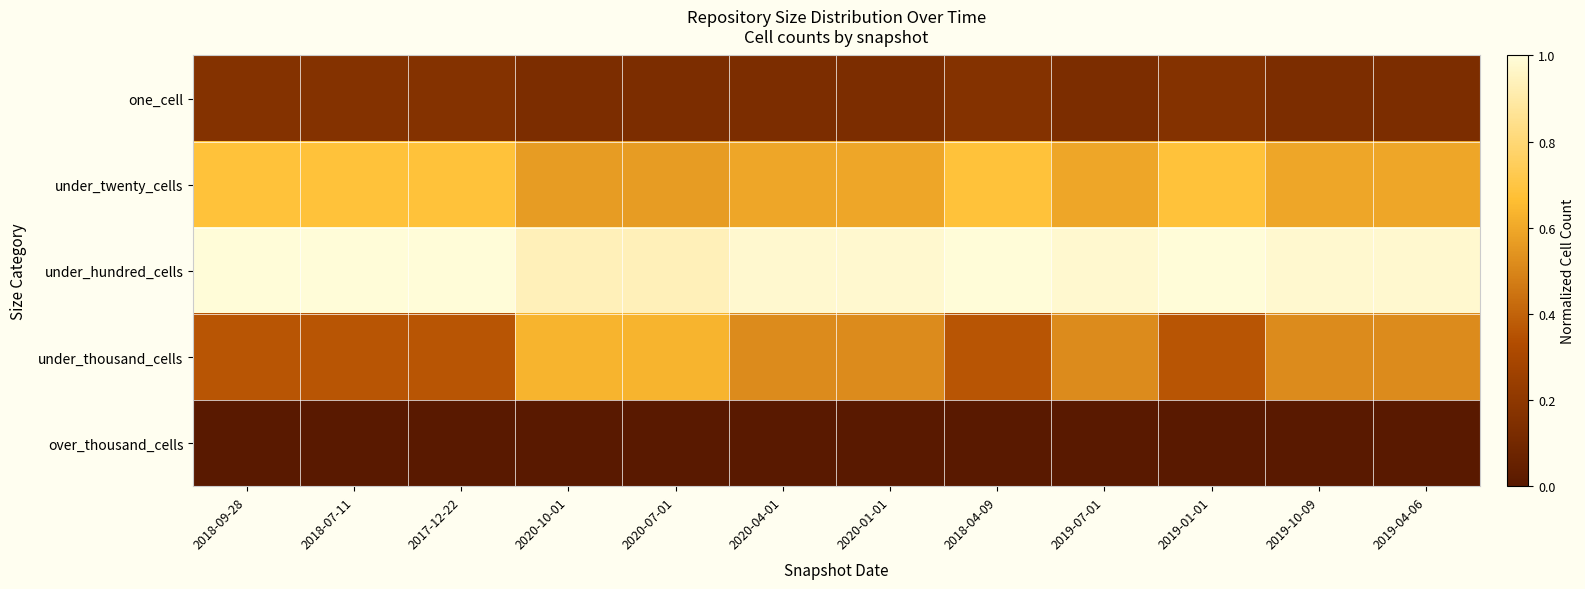

Reading left to right, list all the values displayed in this chart.

one_cell: 2018-09-28=0.2	2018-07-11=0.2	2017-12-22=0.2	2020-10-01=0.1	2020-07-01=0.1	2020-04-01=0.1	2020-01-01=0.1	2018-04-09=0.2	2019-07-01=0.1	2019-01-01=0.2	2019-10-09=0.1	2019-04-06=0.1
under_twenty_cells: 2018-09-28=0.7	2018-07-11=0.7	2017-12-22=0.7	2020-10-01=0.6	2020-07-01=0.6	2020-04-01=0.6	2020-01-01=0.6	2018-04-09=0.7	2019-07-01=0.6	2019-01-01=0.7	2019-10-09=0.6	2019-04-06=0.6
under_hundred_cells: 2018-09-28=1.0	2018-07-11=1.0	2017-12-22=1.0	2020-10-01=0.9	2020-07-01=0.9	2020-04-01=1.0	2020-01-01=1.0	2018-04-09=1.0	2019-07-01=1.0	2019-01-01=1.0	2019-10-09=1.0	2019-04-06=1.0
under_thousand_cells: 2018-09-28=0.4	2018-07-11=0.4	2017-12-22=0.4	2020-10-01=0.6	2020-07-01=0.6	2020-04-01=0.5	2020-01-01=0.5	2018-04-09=0.4	2019-07-01=0.5	2019-01-01=0.4	2019-10-09=0.5	2019-04-06=0.5
over_thousand_cells: 2018-09-28=0.0	2018-07-11=0.0	2017-12-22=0.0	2020-10-01=0.0	2020-07-01=0.0	2020-04-01=0.0	2020-01-01=0.0	2018-04-09=0.0	2019-07-01=0.0	2019-01-01=0.0	2019-10-09=0.0	2019-04-06=0.0